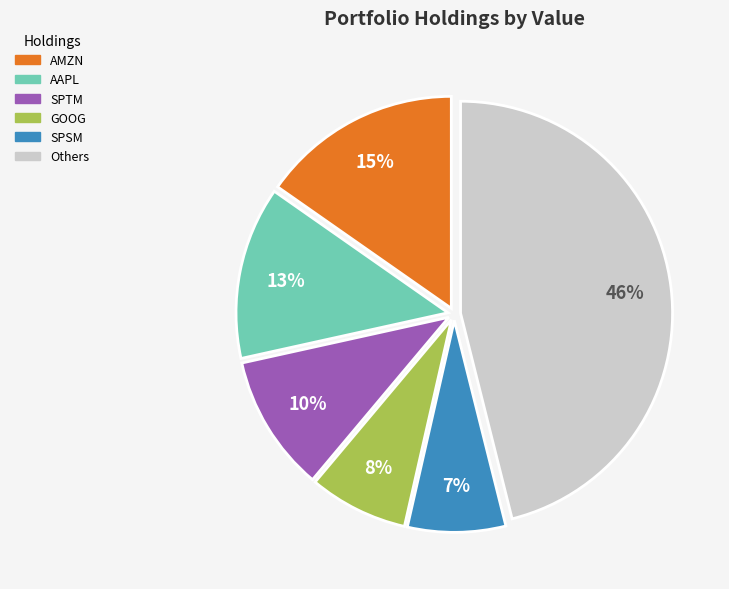

To the nearest percent, what is the average slice percentage?

17%